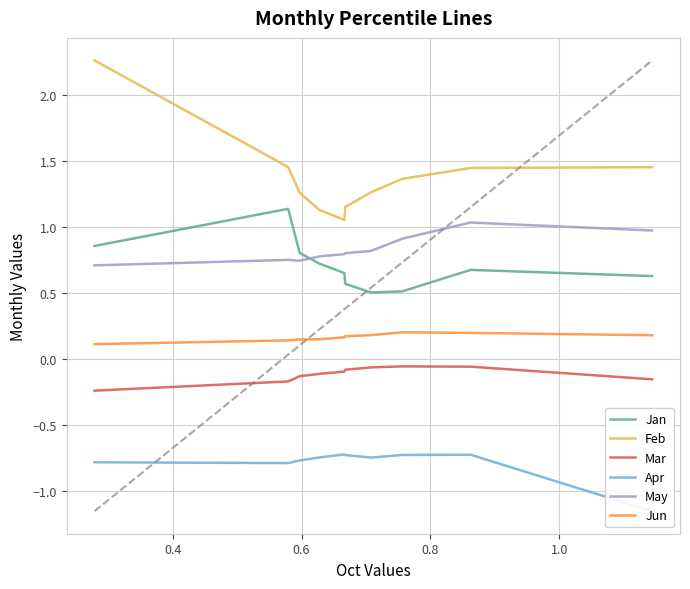

True or false: Jun has more than 2 points higher than both neighbors.

False